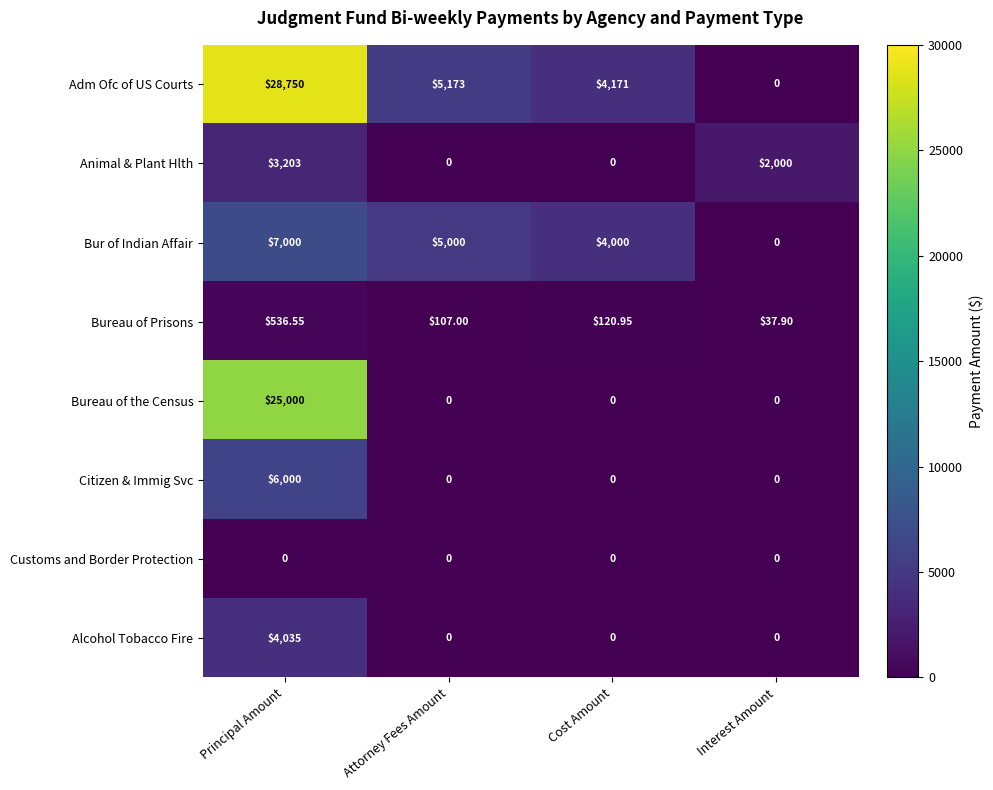

Which category has the highest value in the Bur of Indian Affair series?

Principal Amount